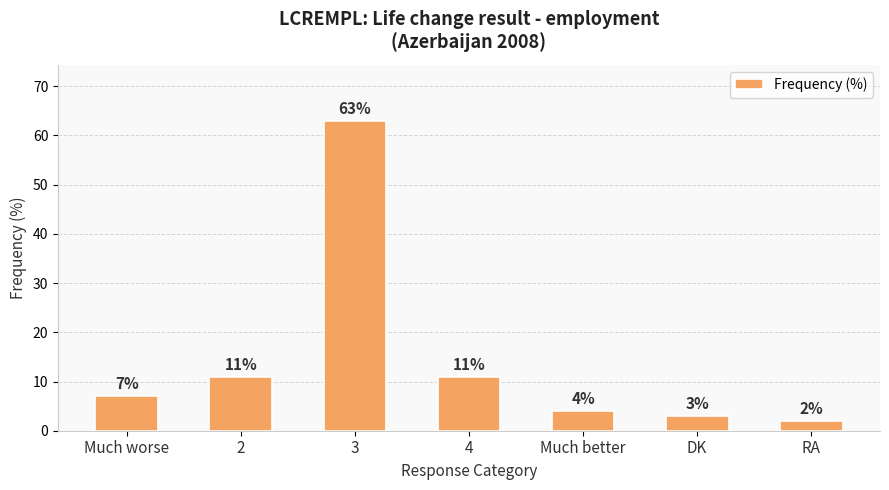

Which label corresponds to the smallest value in the chart?

RA